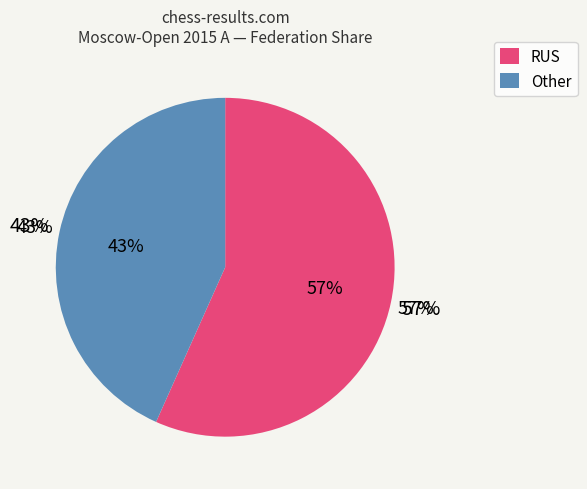

Which slice is the largest?

RUS